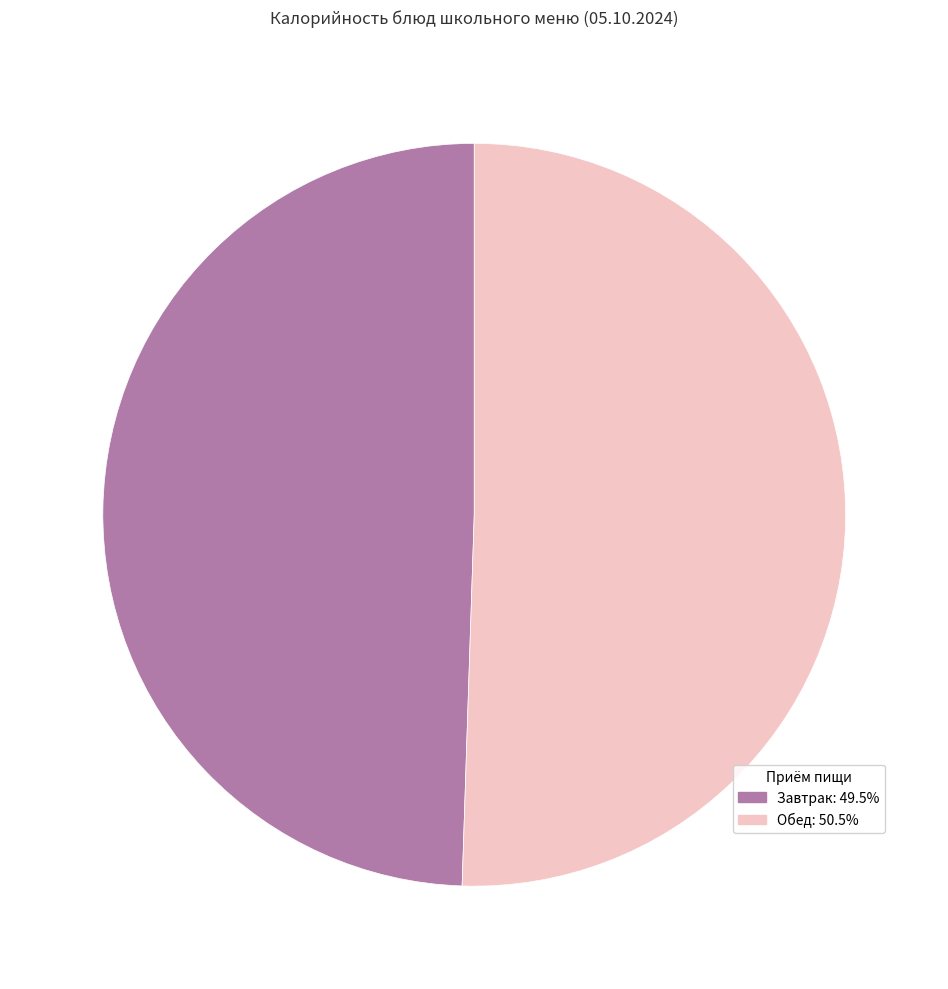

Is there any slice that represents more than half of the pie?

Yes